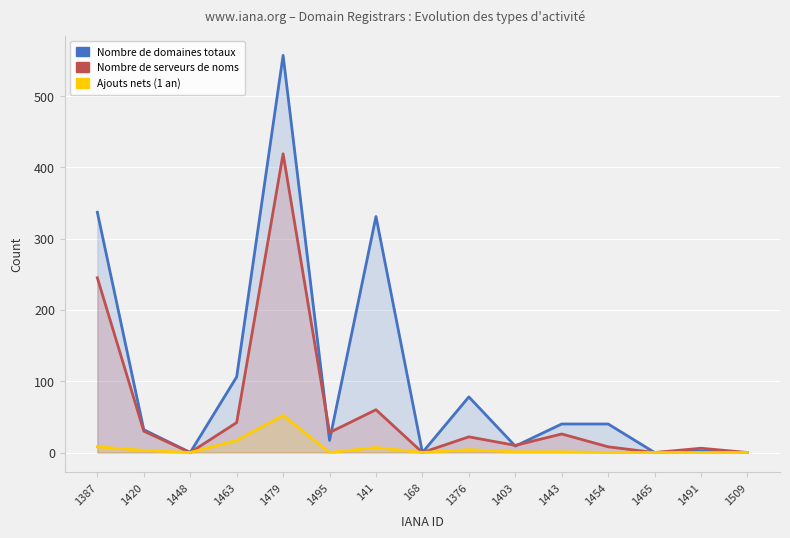

Reading left to right, what are all the values shown in this chart?

total-domains: 1387=337	1420=32	1448=0	1463=106	1479=557	1495=17	141=331	168=0	1376=78	1403=9	1443=40	1454=40	1465=0	1491=2	1509=0
total-nameservers: 1387=245	1420=30	1448=0	1463=42	1479=419	1495=28	141=60	168=0	1376=22	1403=10	1443=26	1454=8	1465=0	1491=6	1509=0
net-adds-1-yr: 1387=8	1420=3	1448=0	1463=17	1479=52	1495=0	141=7	168=0	1376=4	1403=1	1443=1	1454=0	1465=0	1491=0	1509=0